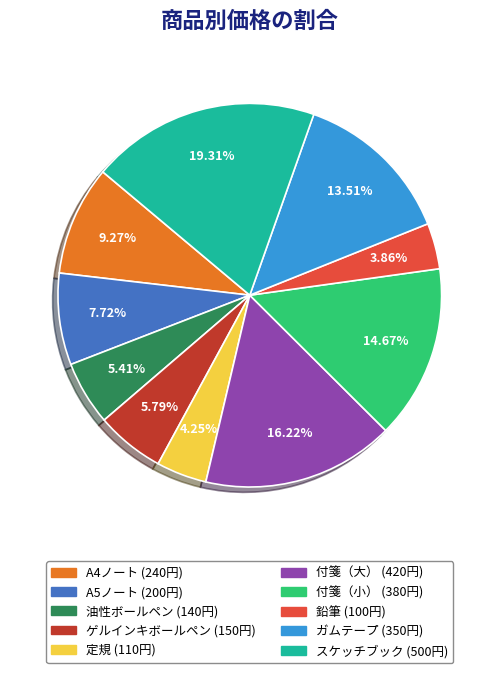

What percentage is the 付箋（大） slice, to the nearest percent?

16%